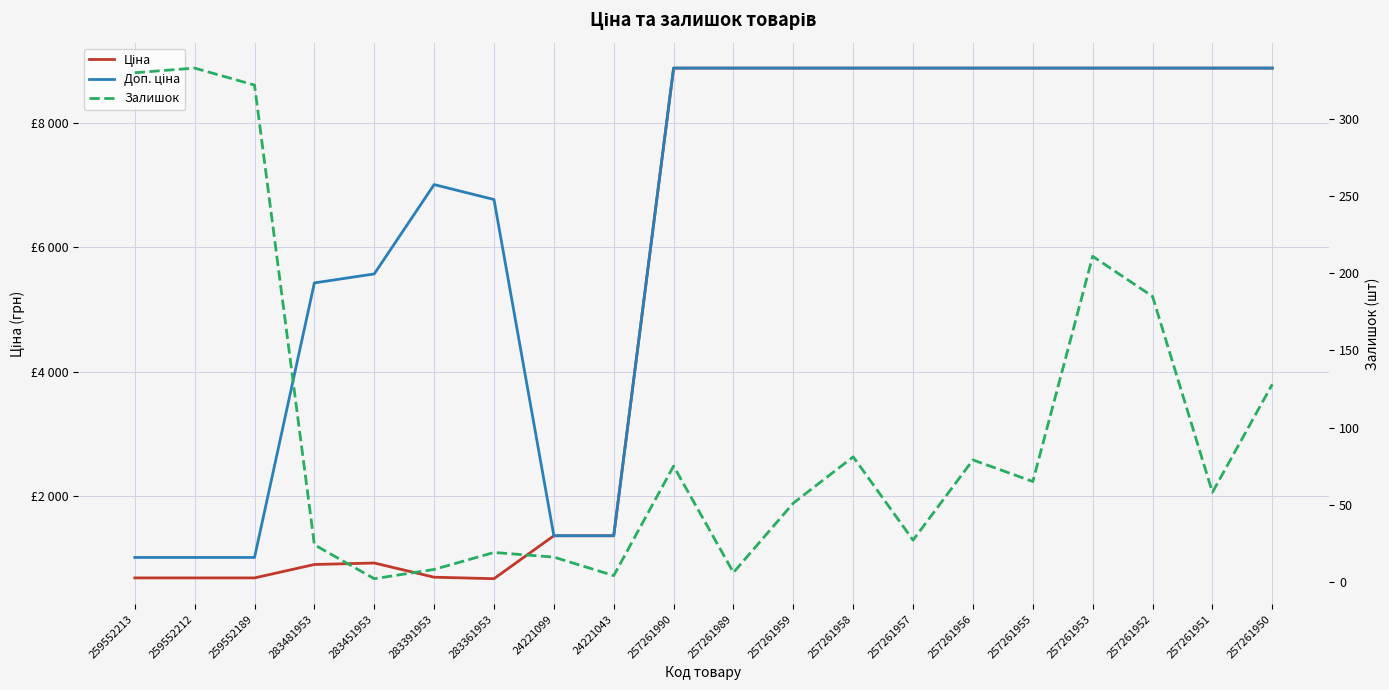

True or false: Доп. ціна and Залишок cross at least once.

False